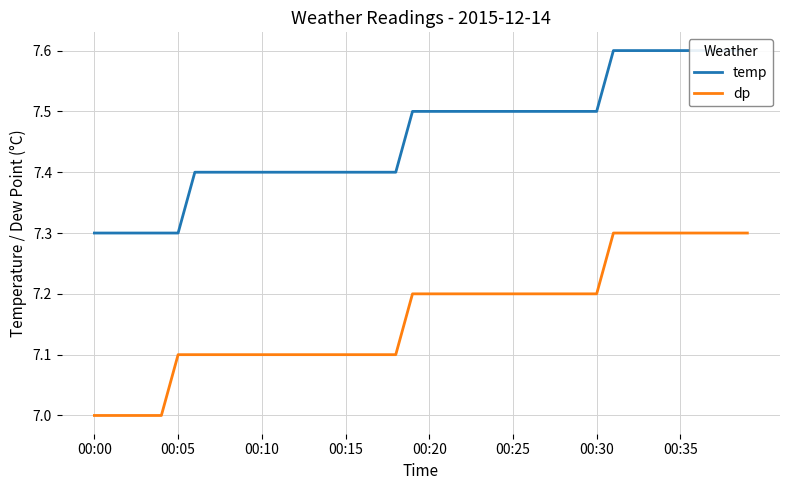

True or false: temp and dp cross at least once.

False